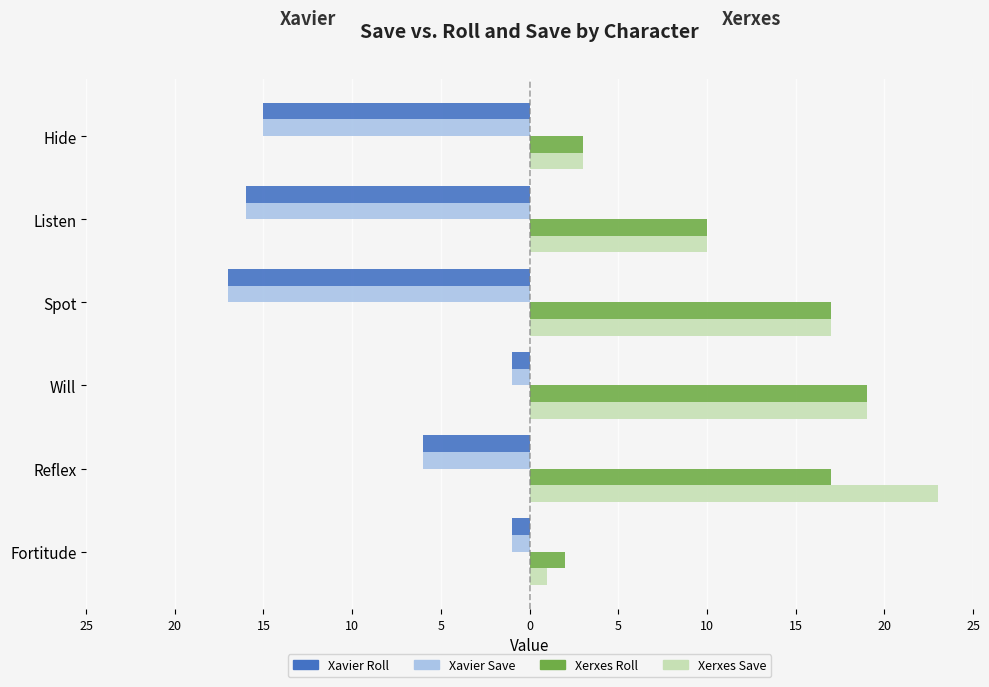

What is the difference between the second highest and second lowest values in the Xerxes Roll series?

14